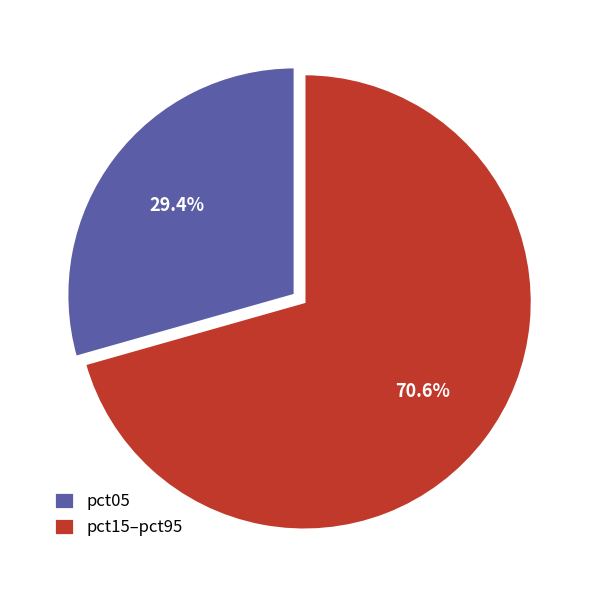

What portion of the pie excludes pct05?

70.6%